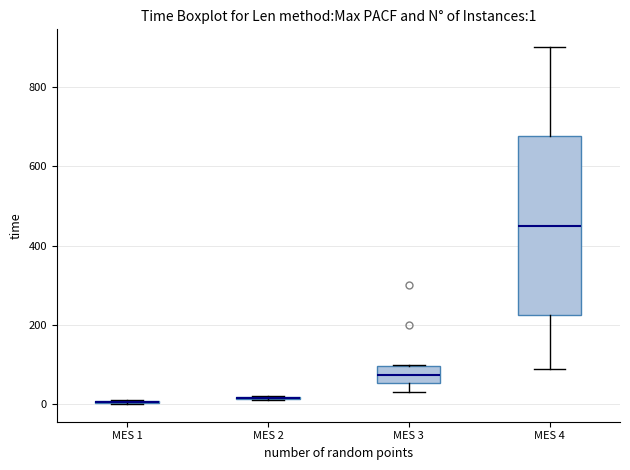

Which box is the tallest, from its lower edge to its upper edge?

MES 4